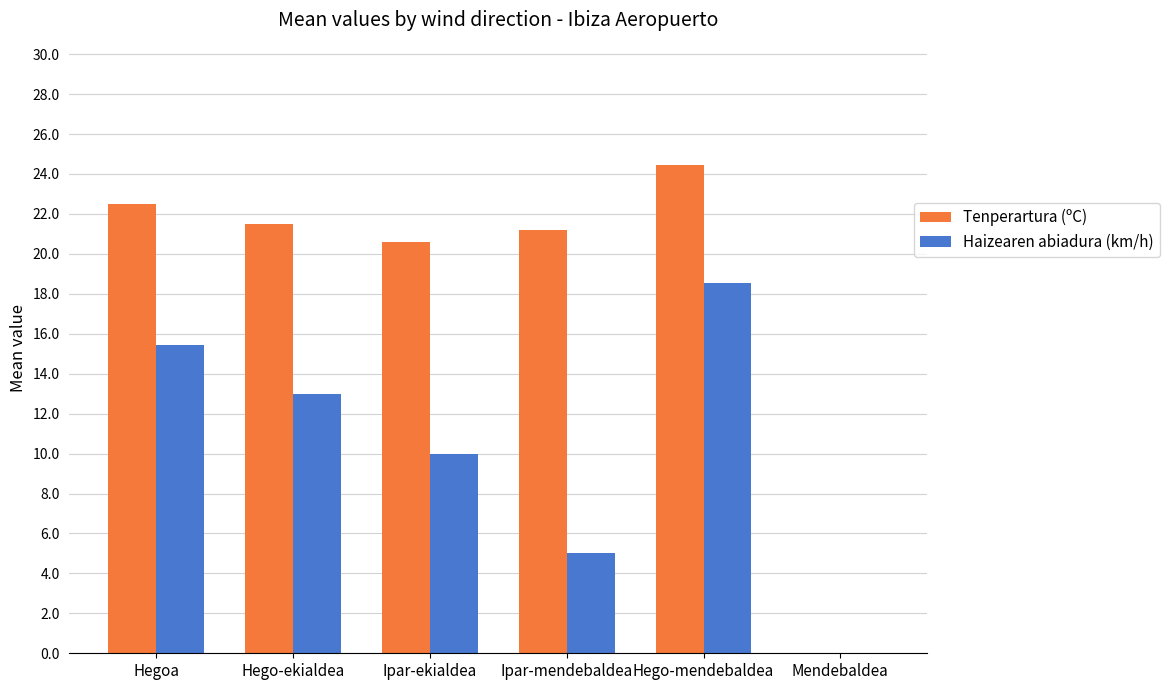

The Haizearen abiadura (km/h) series shows 0.0 at Mendebaldea. True or false?

True